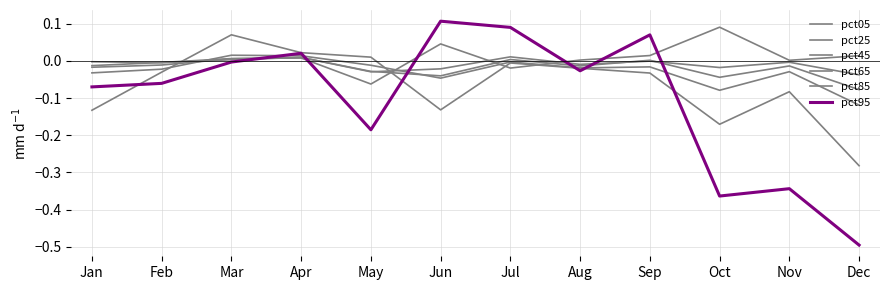

Reading left to right, list all the values displayed in this chart.

pct05: -0.0	-0.0	0.0	0.0	-0.1	0.0	-0.0	0.0	0.0	0.1	0.0	0.0
pct25: -0.0	-0.0	0.0	0.0	-0.0	-0.0	0.0	-0.0	-0.0	-0.0	-0.0	-0.0
pct45: -0.0	-0.0	0.0	0.0	-0.0	-0.0	0.0	-0.0	0.0	-0.0	-0.0	-0.1
pct65: -0.0	-0.0	0.0	0.0	-0.0	-0.0	-0.0	-0.0	-0.0	-0.1	-0.0	-0.1
pct85: -0.1	-0.0	0.1	0.0	0.0	-0.1	-0.0	-0.0	-0.0	-0.2	-0.1	-0.3
pct95: -0.1	-0.1	-0.0	0.0	-0.2	0.1	0.1	-0.0	0.1	-0.4	-0.3	-0.5